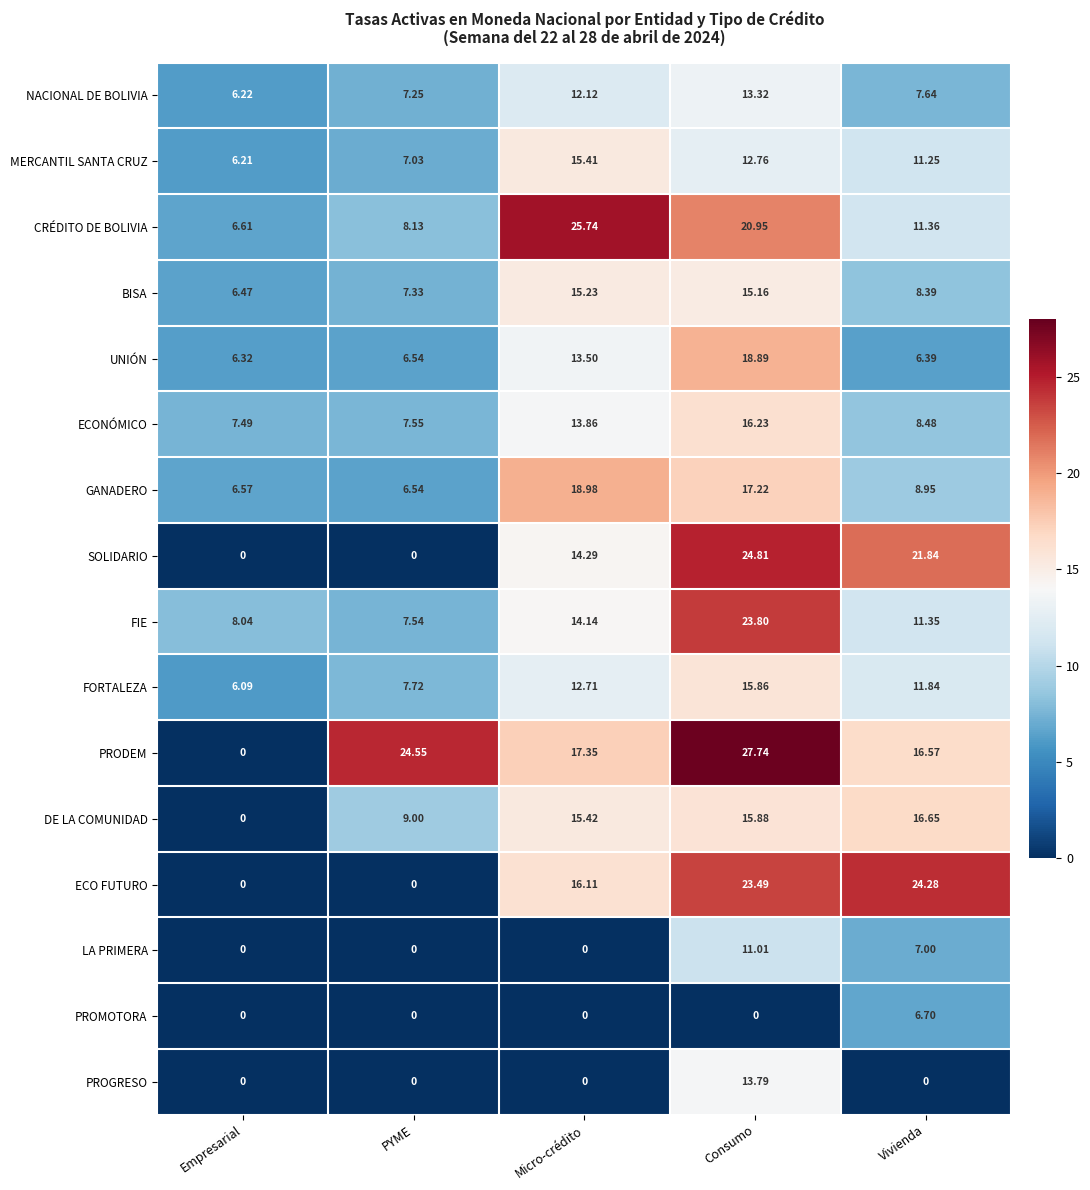

At which label does DE LA COMUNIDAD first exceed 15?

Micro-crédito